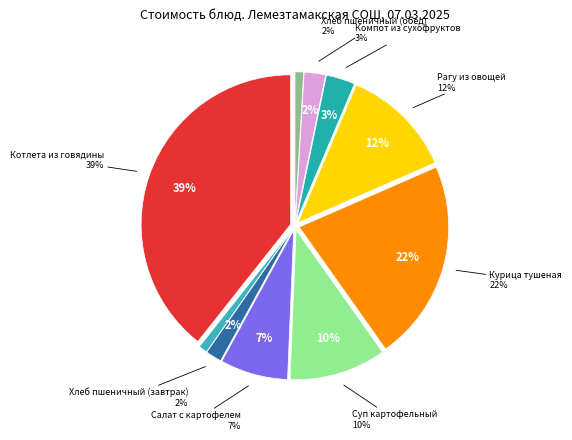

To the nearest percent, what percentage of the pie is Хлеб пшеничный (обед)?

2%